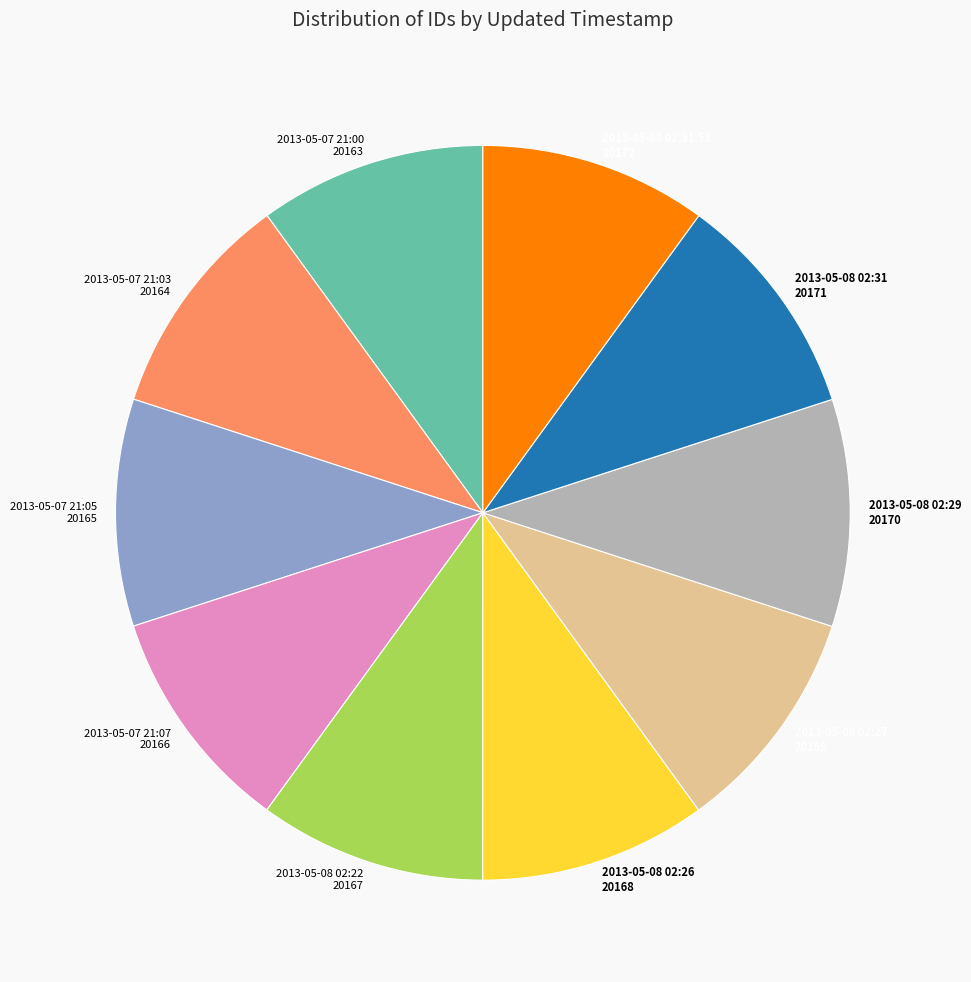

The 2013-05-08 02:29 20170 slice represents 10% of the pie. True or false?

True